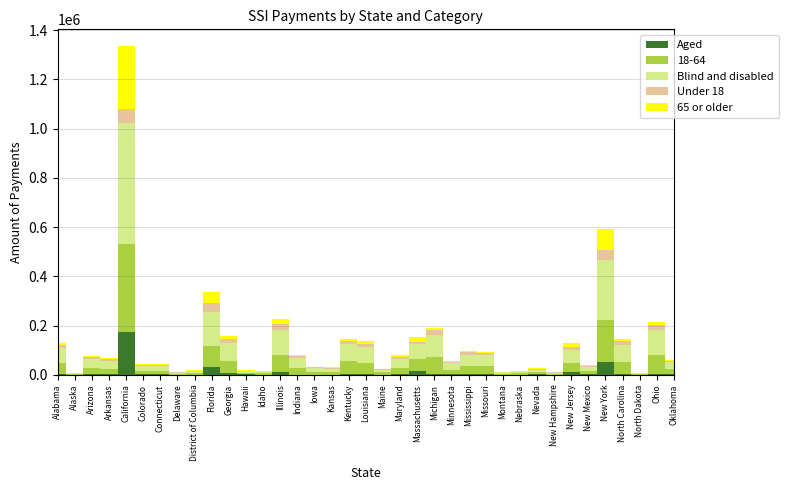

Rank the series by their maximum value, from lowest to highest.

Under 18, Aged, 65 or older, 18-64, Blind and disabled